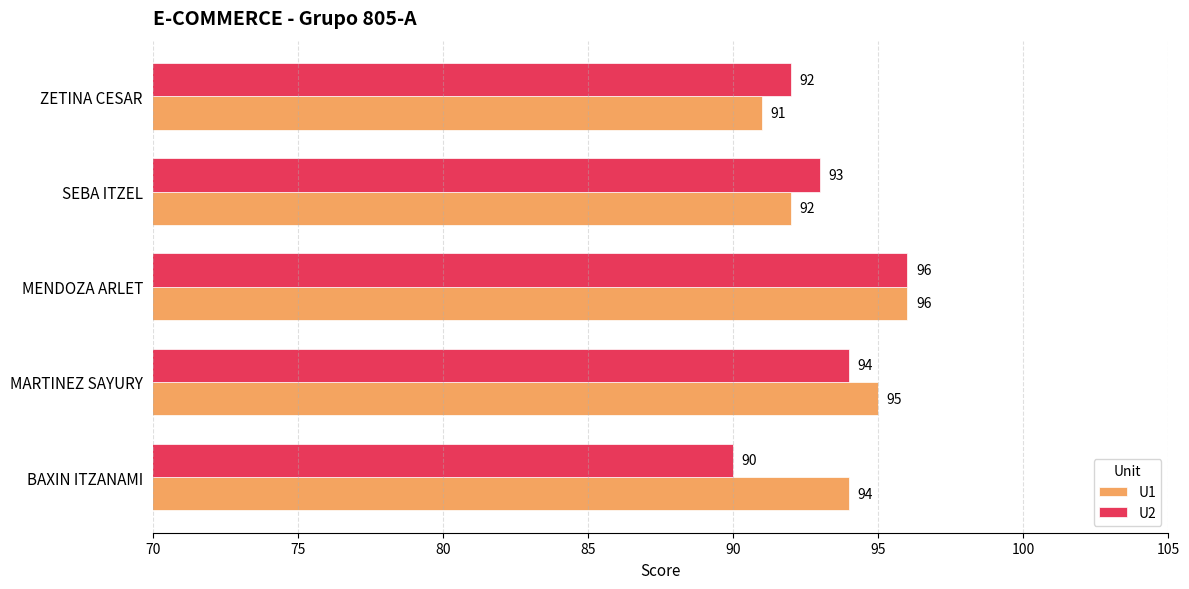

True or false: U1 has a value of 157 at SEBA ITZEL.

False